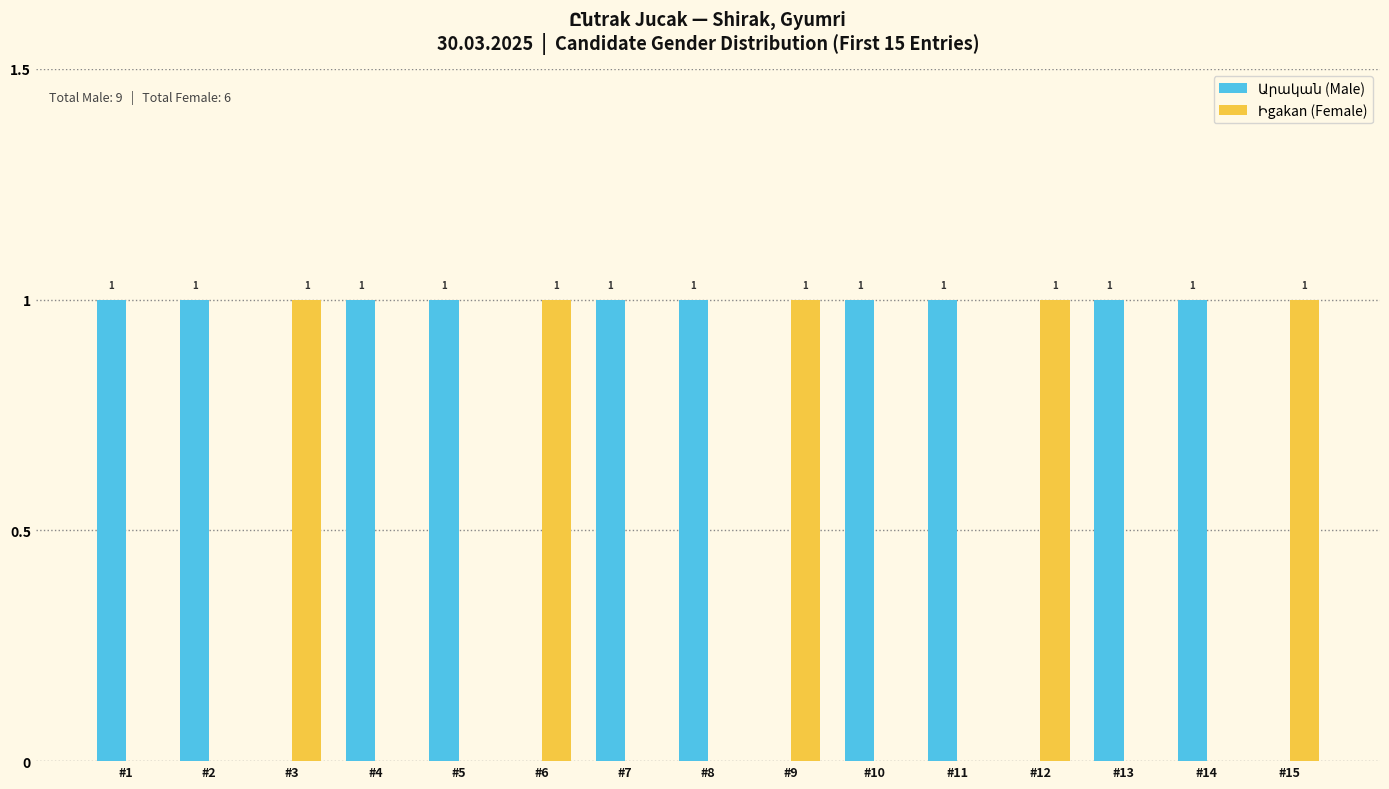

Are the bars horizontal?

No